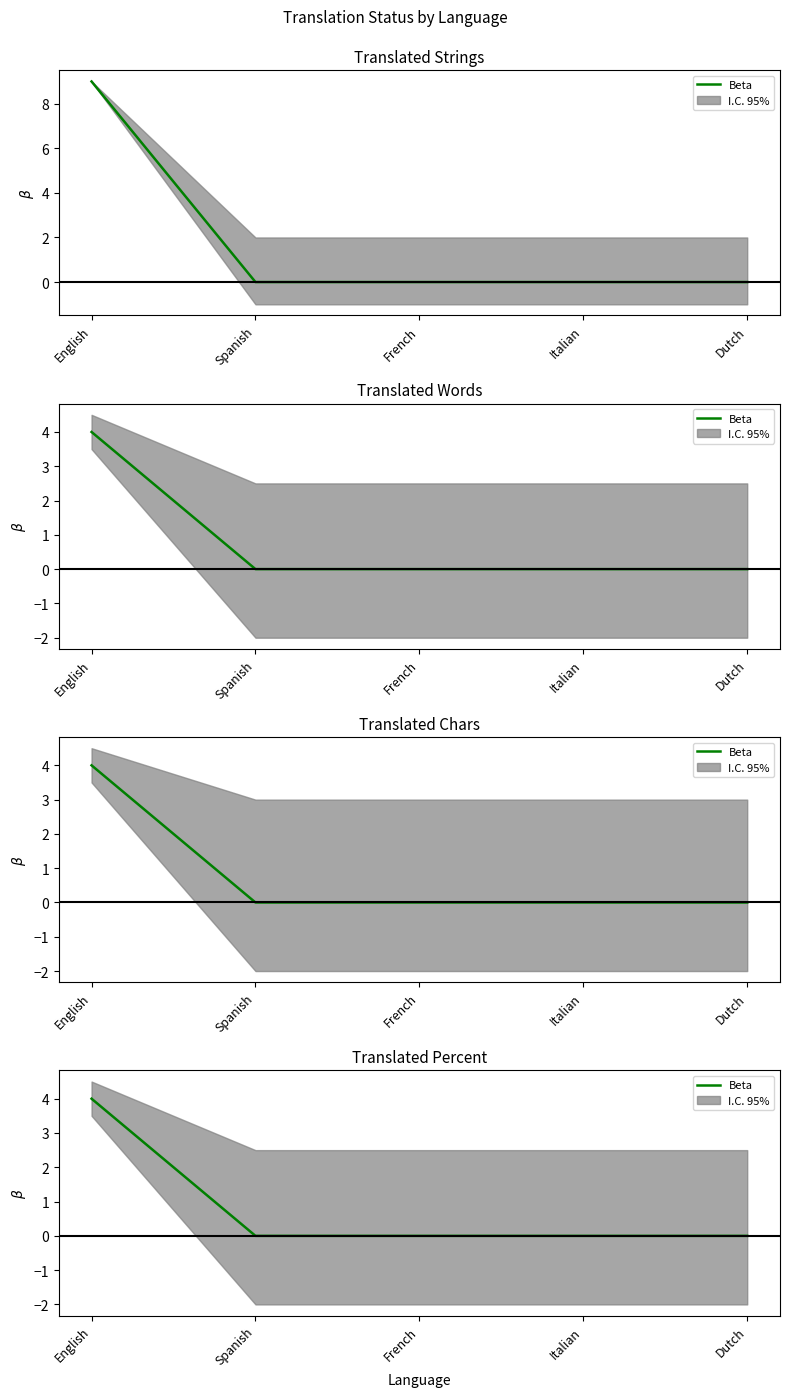

What is the change in value from English to French?

-4